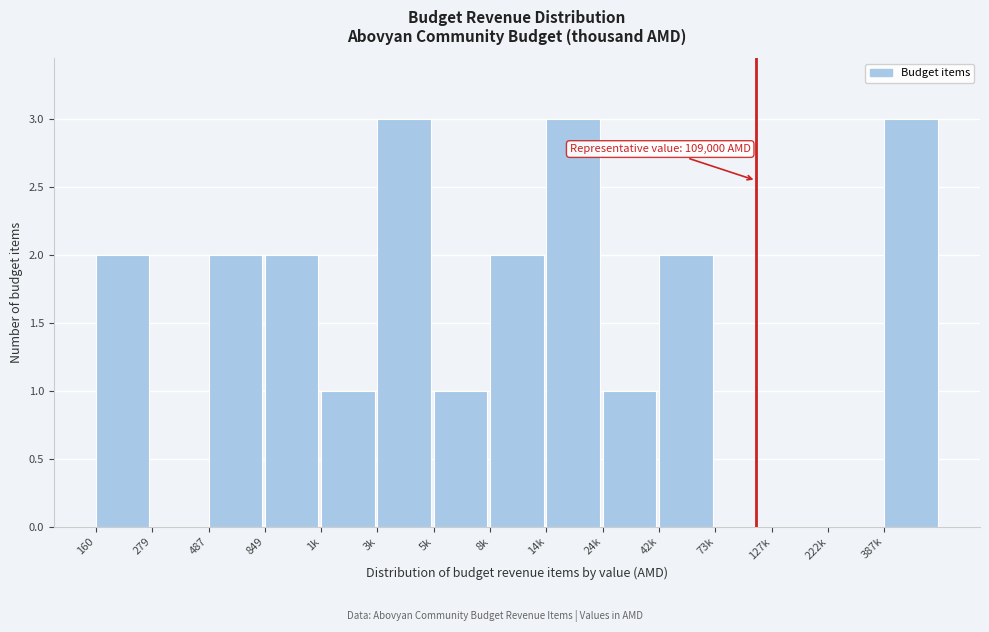

Reading right to left, extract all data points from this chart.

387k=3	222k=0	127k=0	73k=0	42k=2	24k=1	14k=3	8k=2	5k=1	3k=3	1k=1	849=2	487=2	279=0	160=2